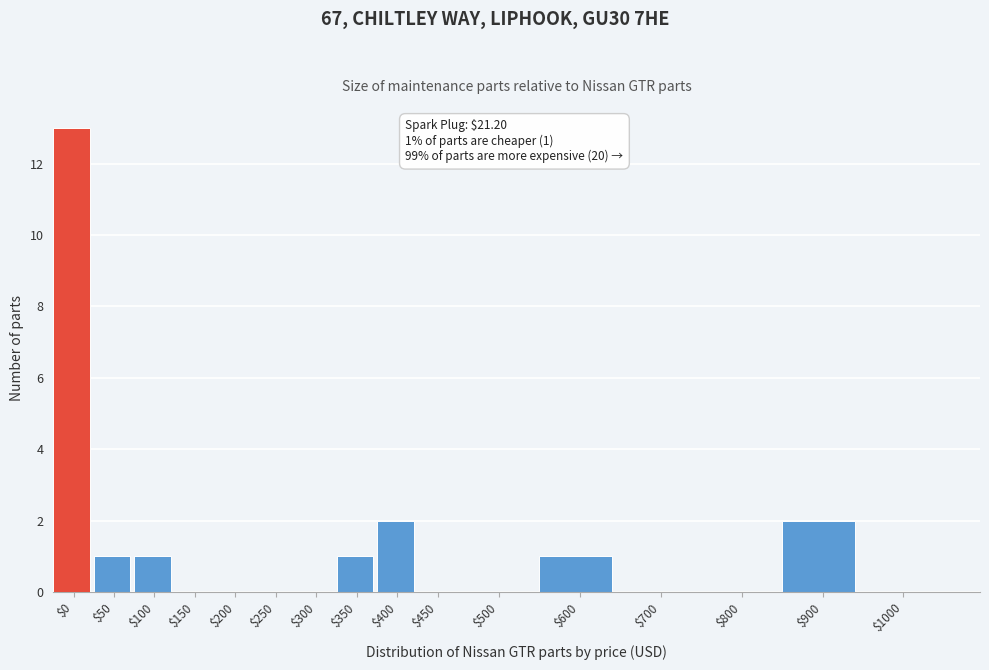

At which category does the chart reach its peak across all series?

$0